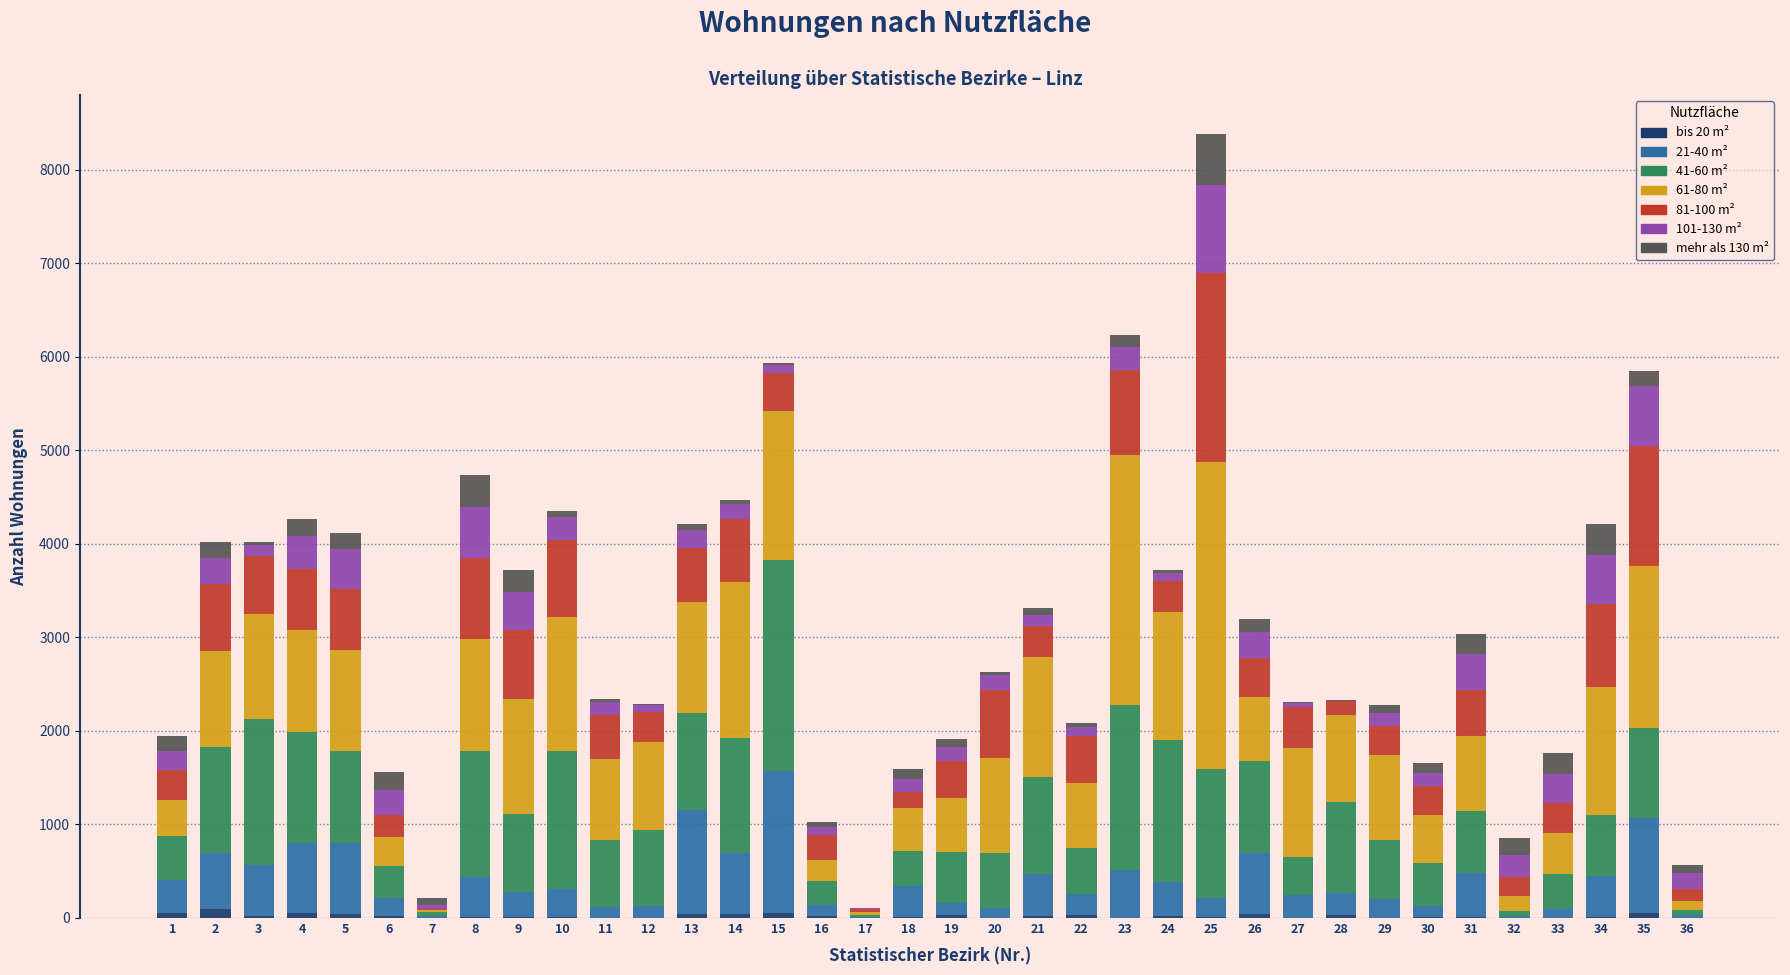

At which category is the sum across all series the highest?

25